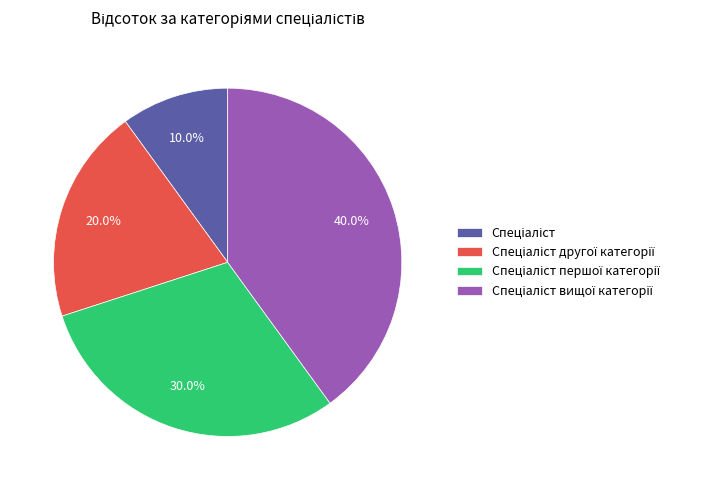

Does any single category account for the majority?

No